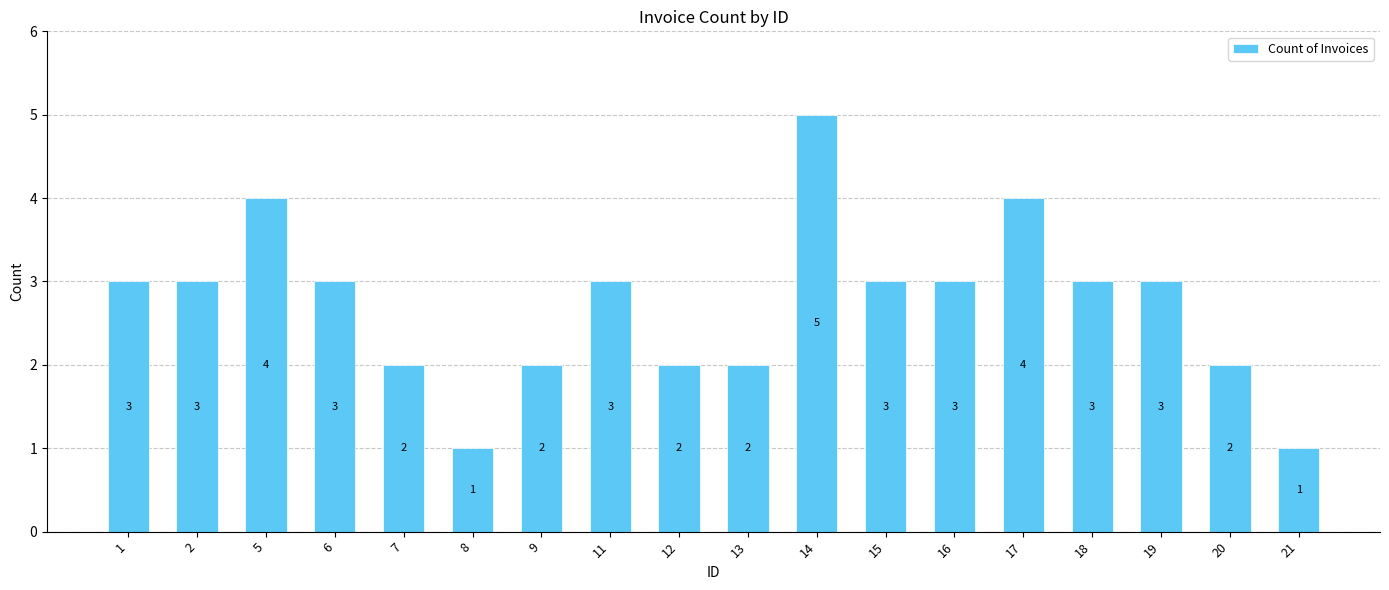

Reading left to right, extract all data points from this chart.

1=3	2=3	5=4	6=3	7=2	8=1	9=2	11=3	12=2	13=2	14=5	15=3	16=3	17=4	18=3	19=3	20=2	21=1